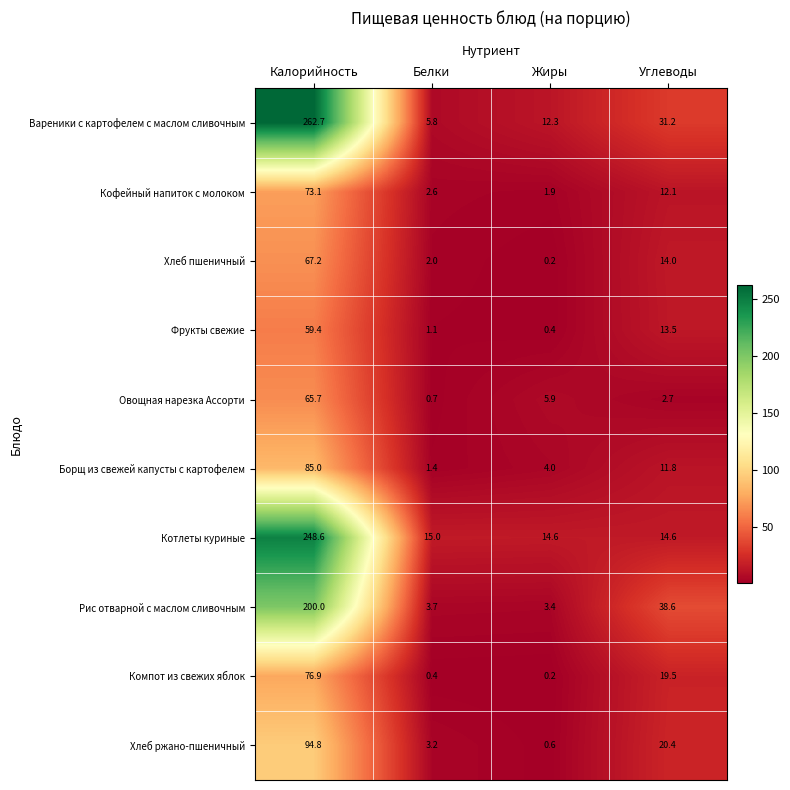

At which label does Овощная нарезка Ассорти reach its minimum?

Белки